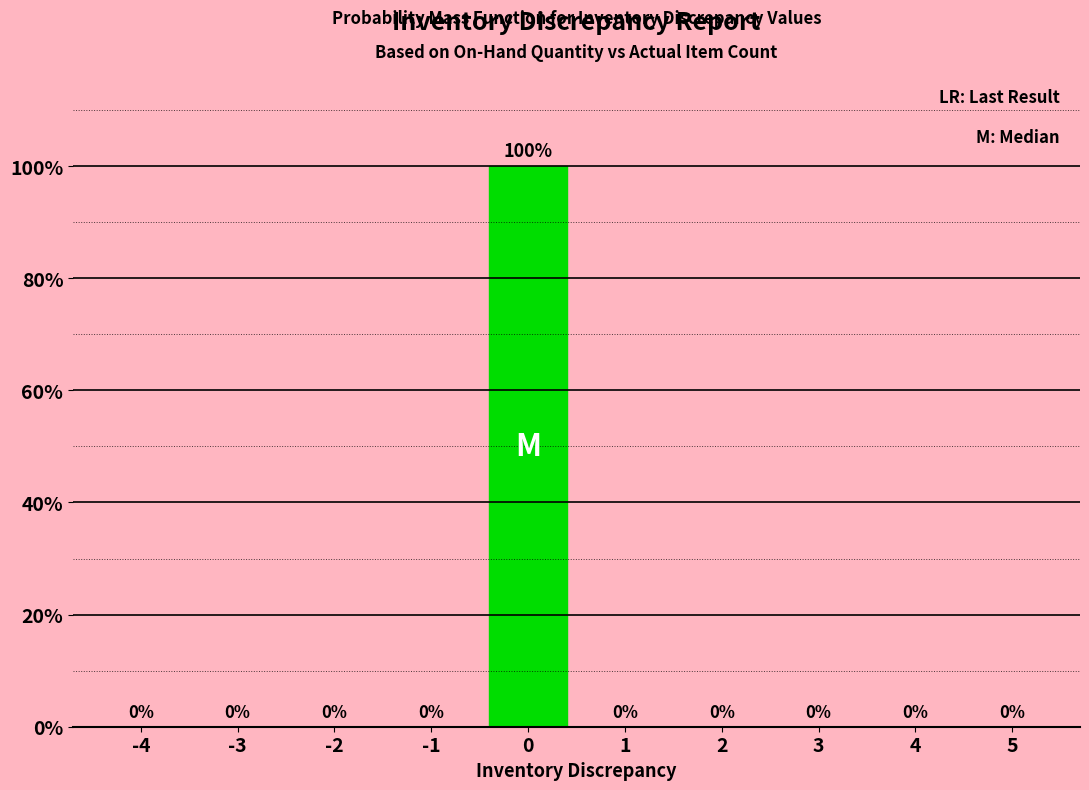

Reading left to right, transcribe all the data shown in this chart.

-4=0	-3=0	-2=0	-1=0	0=100	1=0	2=0	3=0	4=0	5=0